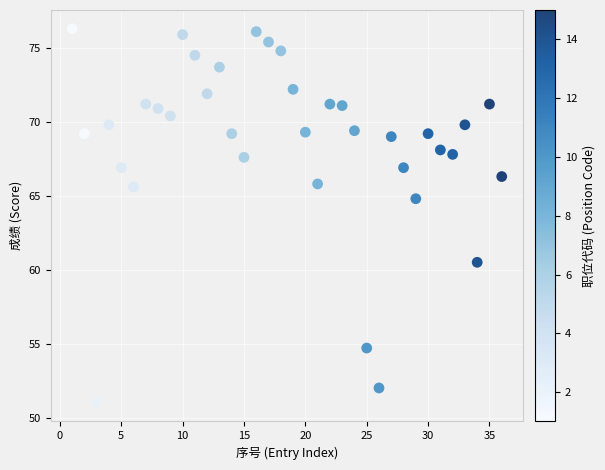

What Y value in the scatter plot is closest to 63?

64.8